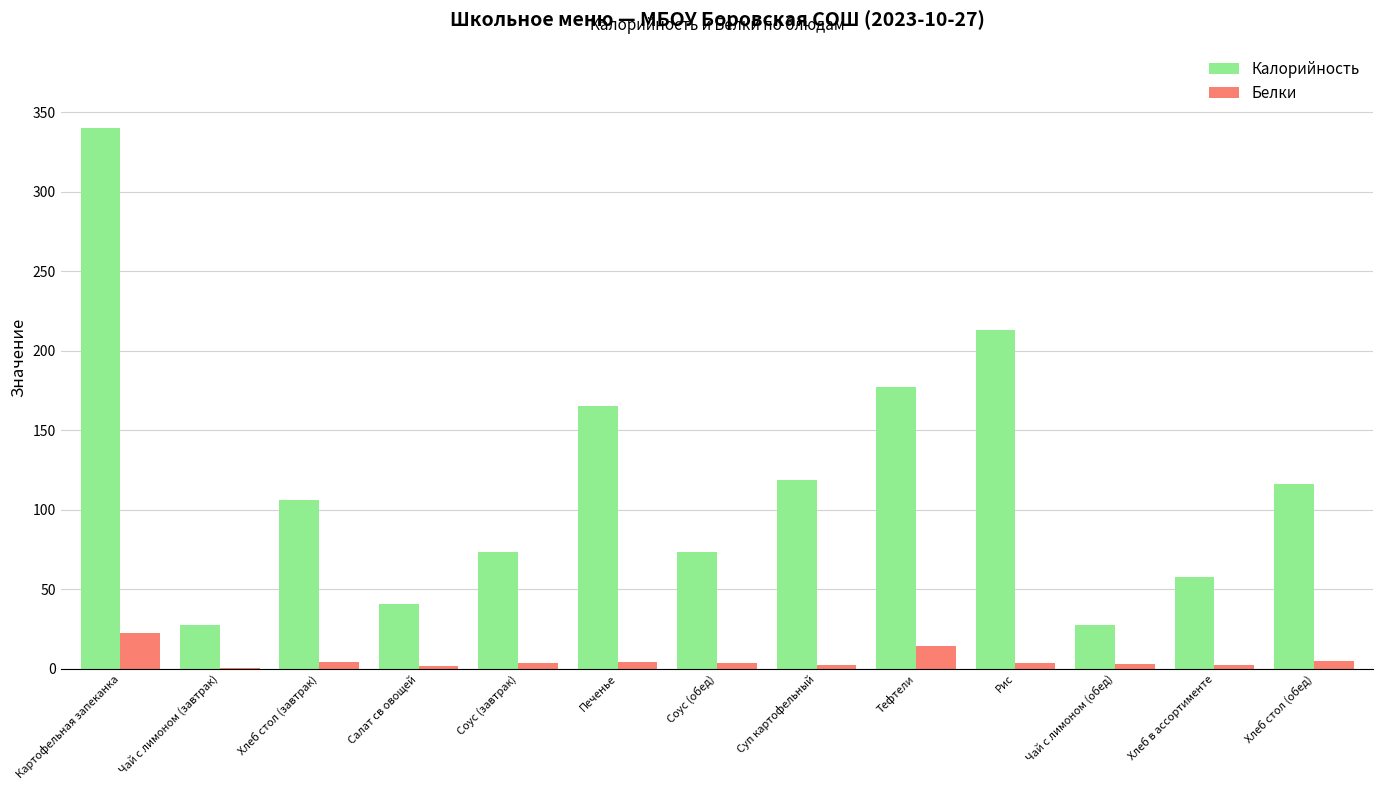

Between Картофельная запеканка and Чай с лимоном (завтрак), which series saw the biggest shift?

Калорийность